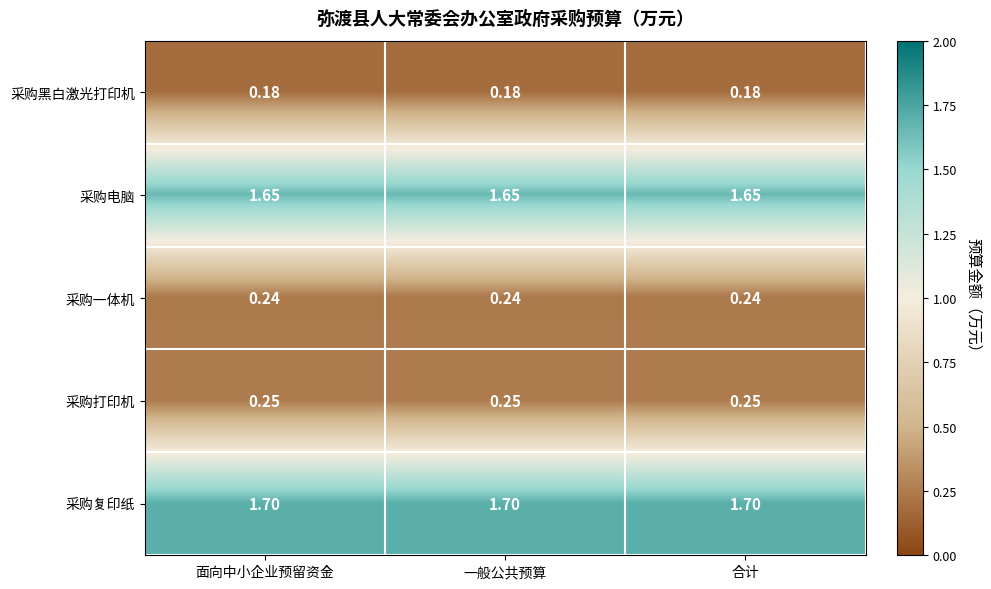

Which series has the largest total across all categories?

采购复印纸